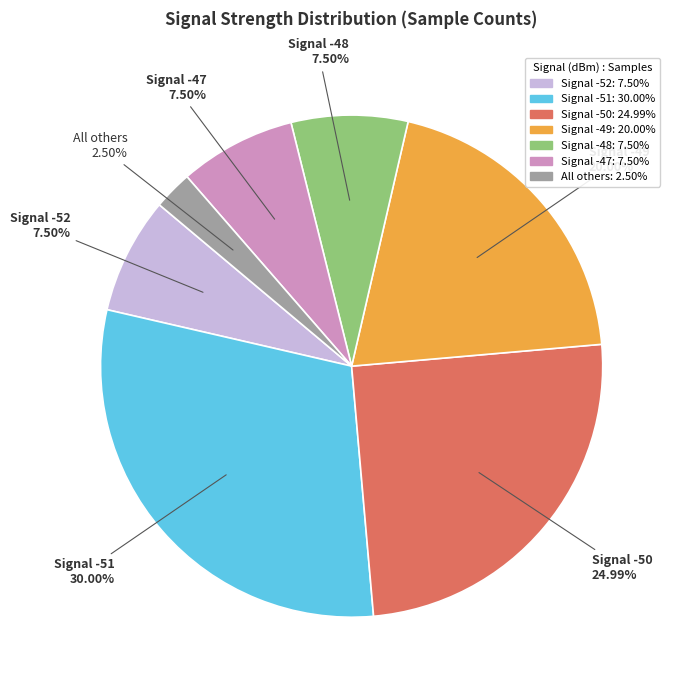

To the nearest percent, what is the average slice percentage?

14%